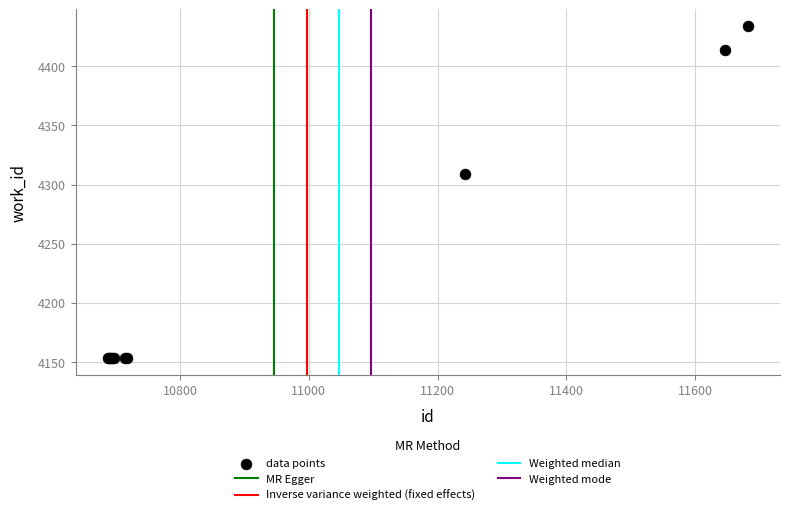

What Y value in the scatter plot is closest to 4293?

4309